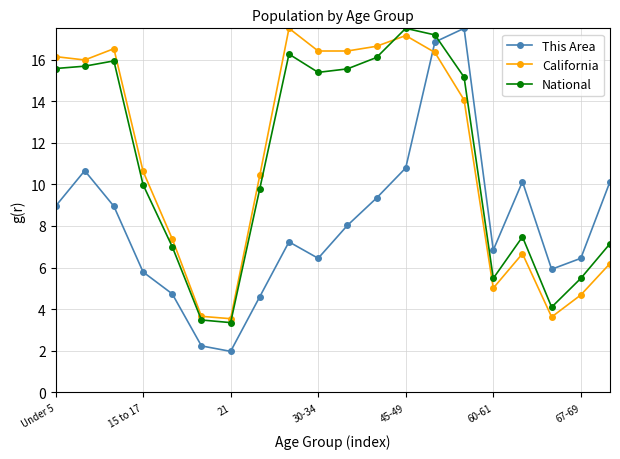

Does the chart have visible grid lines?

Yes